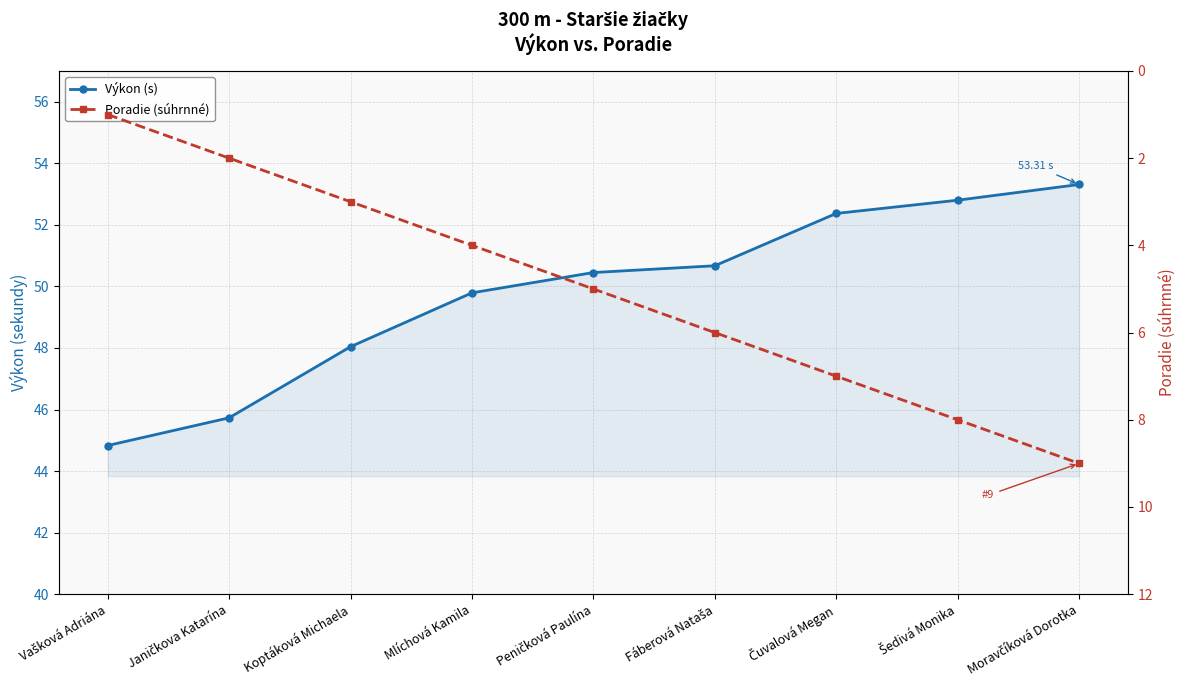

What is the label of the 4th point from the right?

Fáberová Nataša